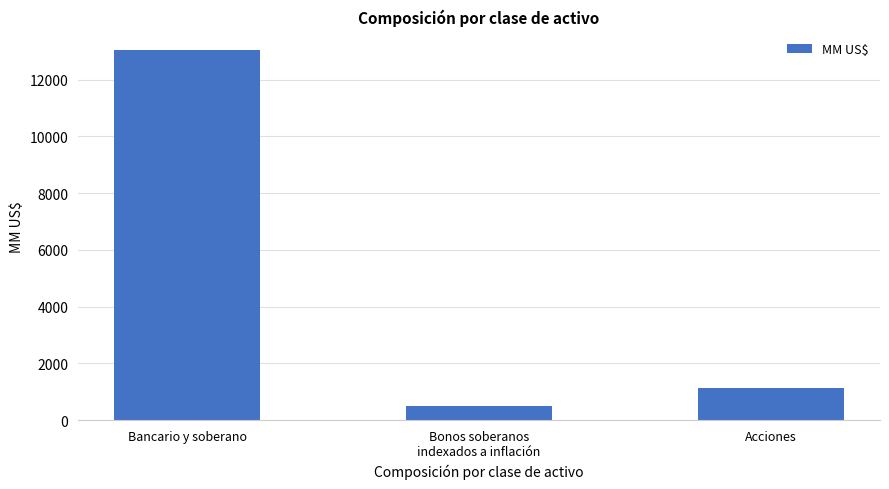

What is the value of the 3rd bar from the left?

1142.5